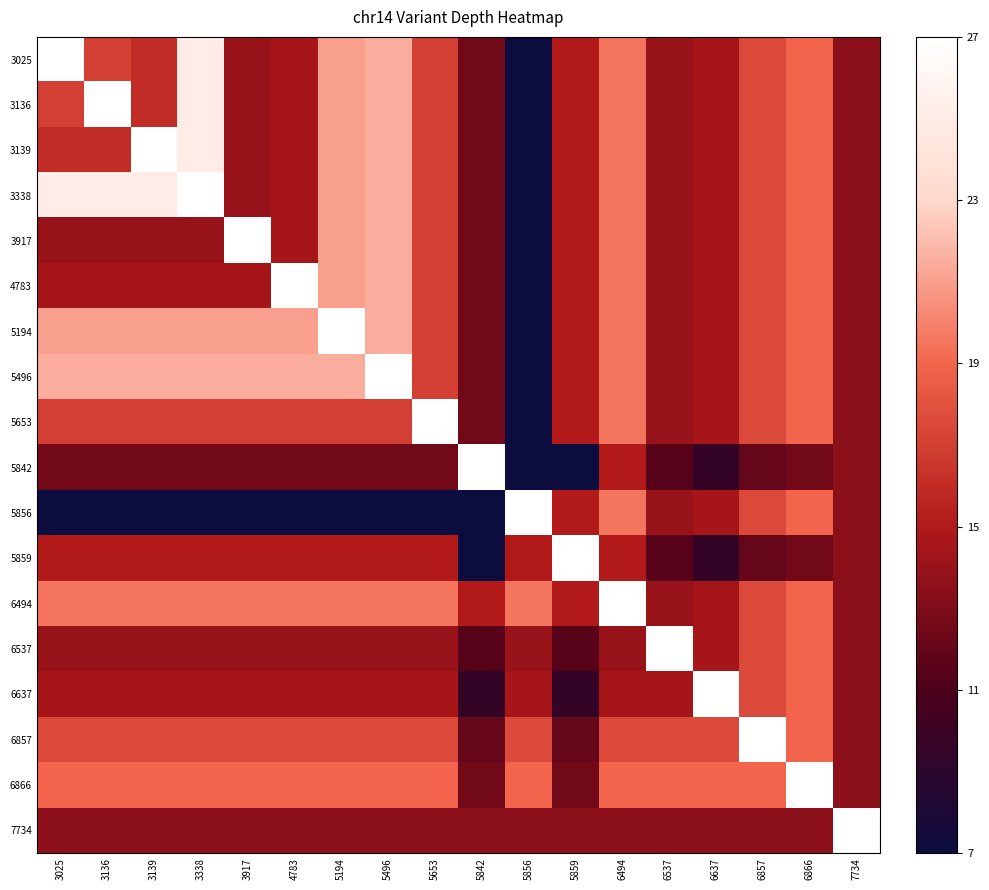

Between 5842 and 7734, which is larger?

7734